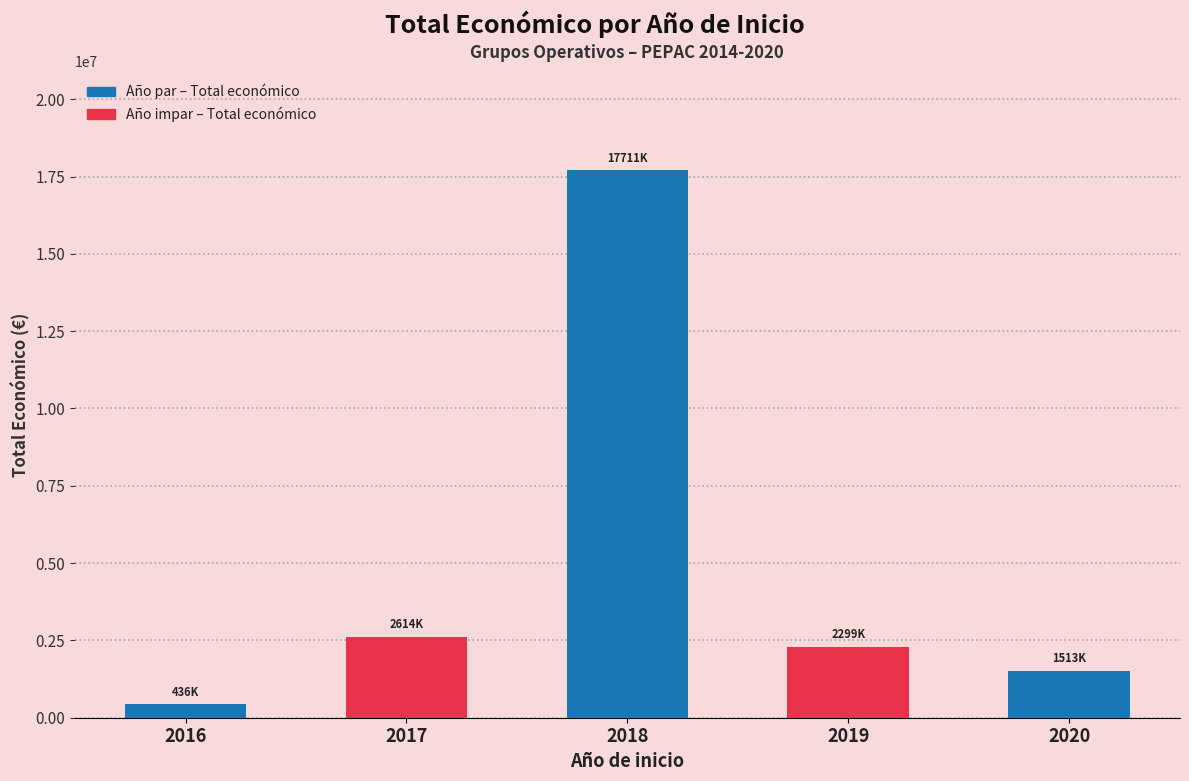

Approximately how many times larger is the value at 2016 compared to 2019?

0.2